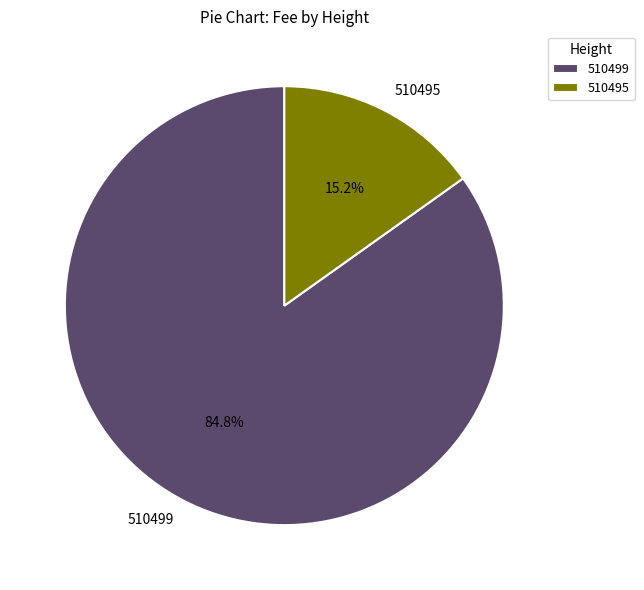

Rank the categories by value from highest to lowest.

510499, 510495